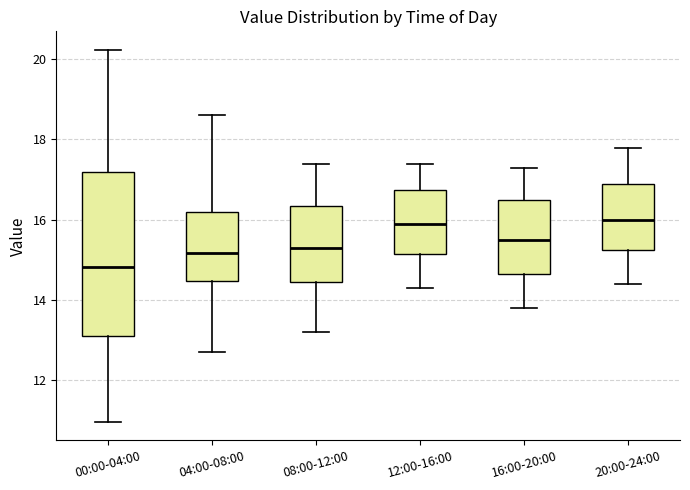

Reading left to right, transcribe this box plot: for each box, give where its median line is, the range the box spans, and where its two whiskers end, as read against the y-axis. The values are not printed on the chart, so give them approximately, as read against the axis.

00:00-04:00: median 14.8, box 13.2 to 17.2, whiskers 11.0 to 20.2
04:00-08:00: median 15.2, box 14.4 to 16.2, whiskers 12.8 to 18.6
08:00-12:00: median 15.4, box 14.4 to 16.4, whiskers 13.2 to 17.4
12:00-16:00: median 16.0, box 15.2 to 16.8, whiskers 14.4 to 17.4
16:00-20:00: median 15.6, box 14.6 to 16.6, whiskers 13.8 to 17.4
20:00-24:00: median 16.0, box 15.2 to 17.0, whiskers 14.4 to 17.8